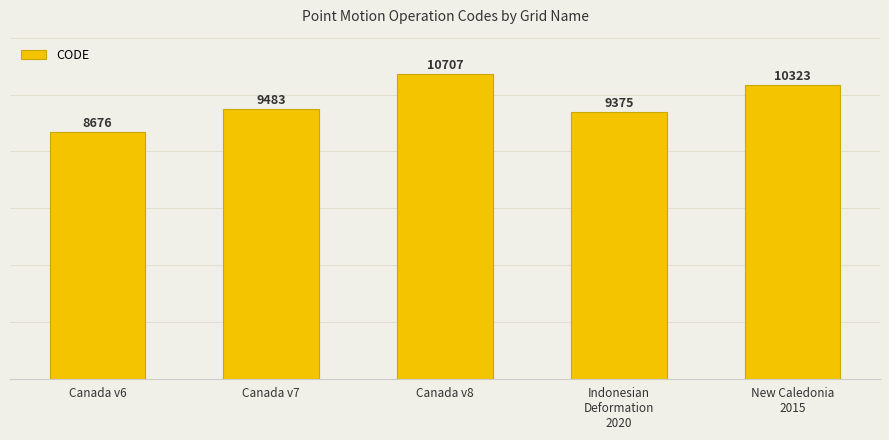

Which has a higher value, Indonesian
Deformation
2020 or New Caledonia
2015?

New Caledonia
2015